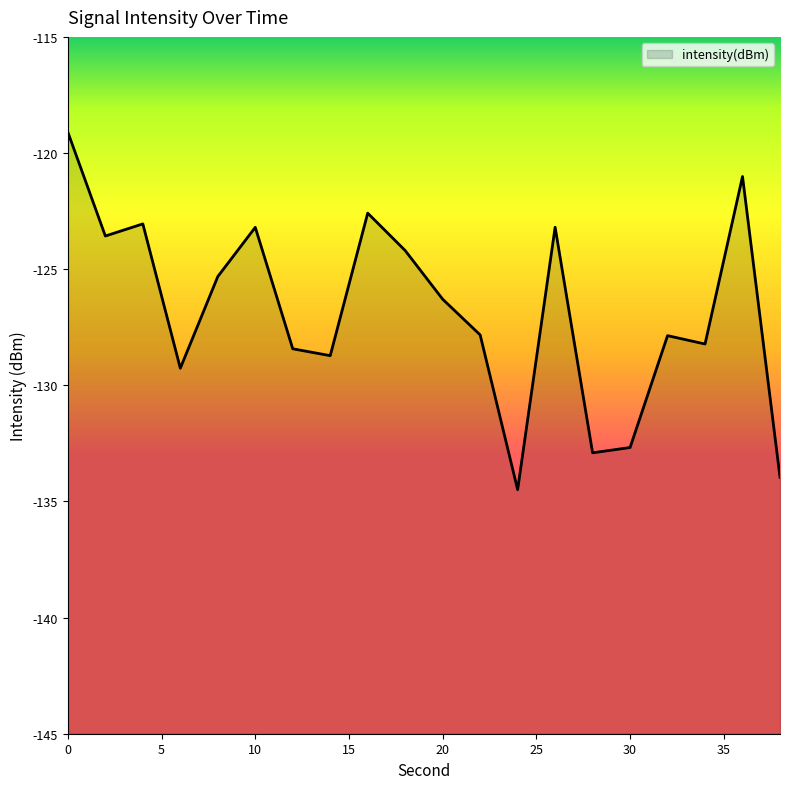

What is the value of the 12th point from the left?

-127.8